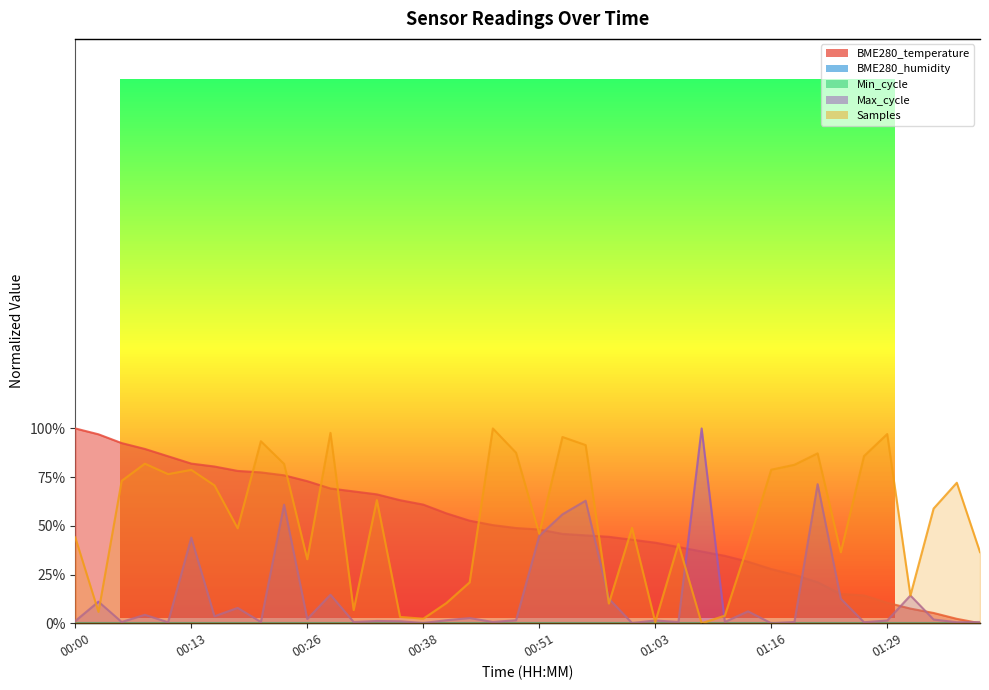

What is the difference between the Samples values at 00:28 and 00:36?

0.9